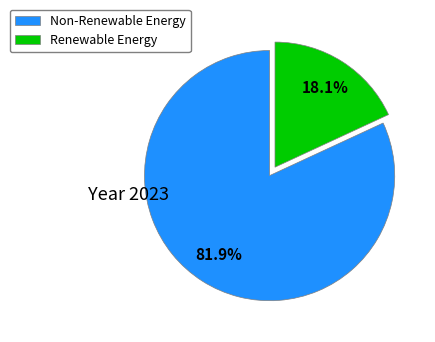

Does any single category account for the majority?

Yes